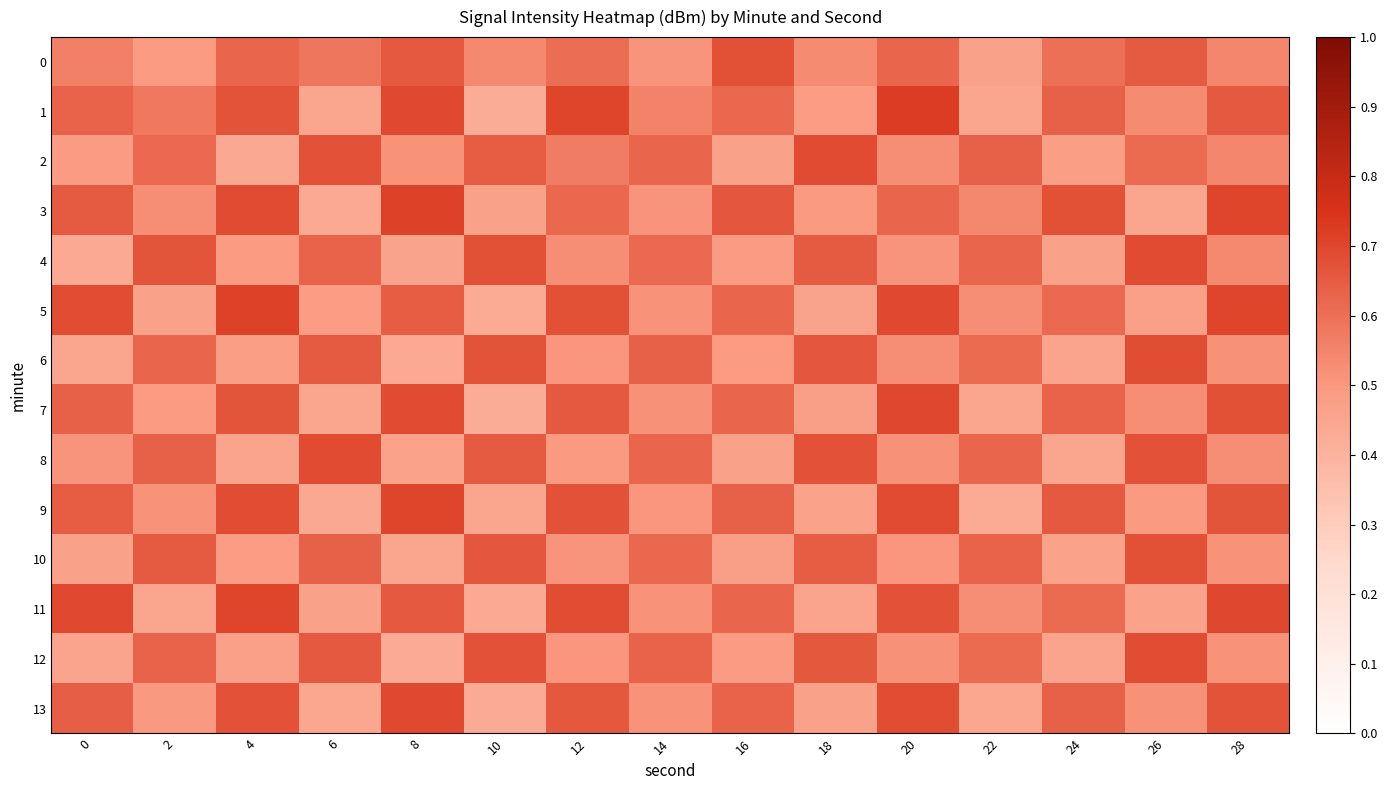

Between 4 and 24, which is larger?

4